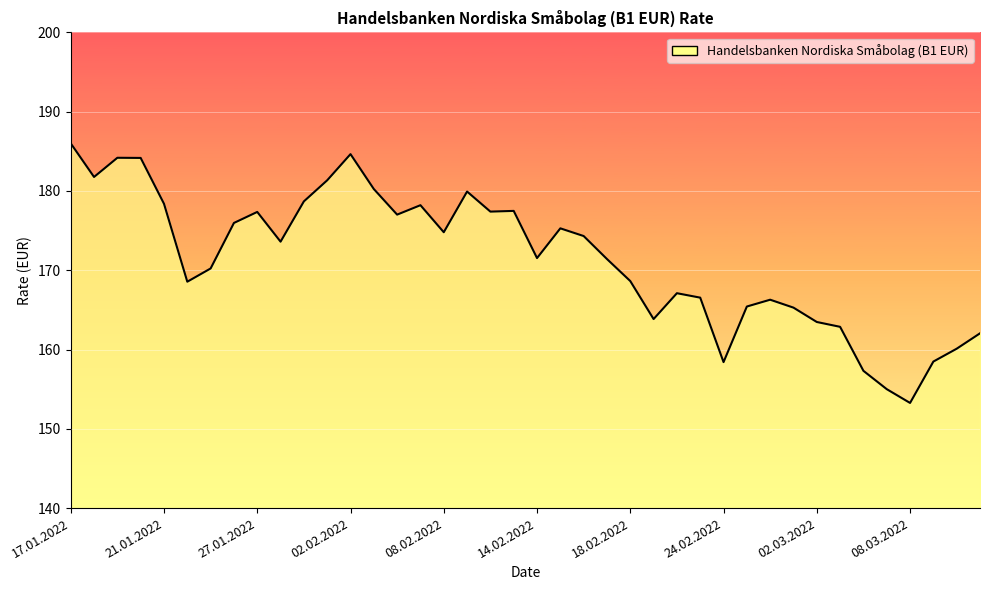

What is the greatest value displayed?

186.0